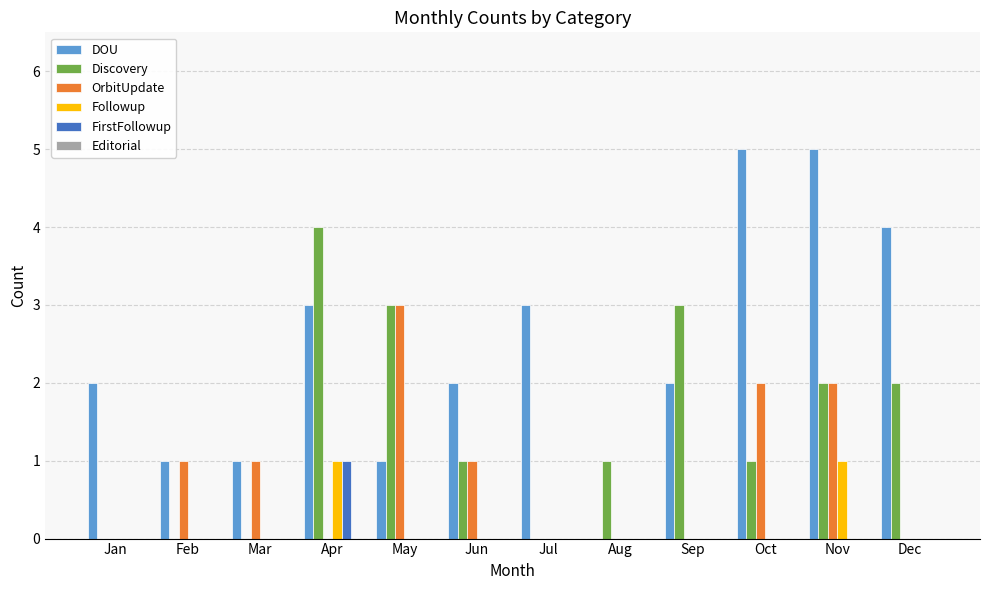

What is the sum of all DOU values?

29